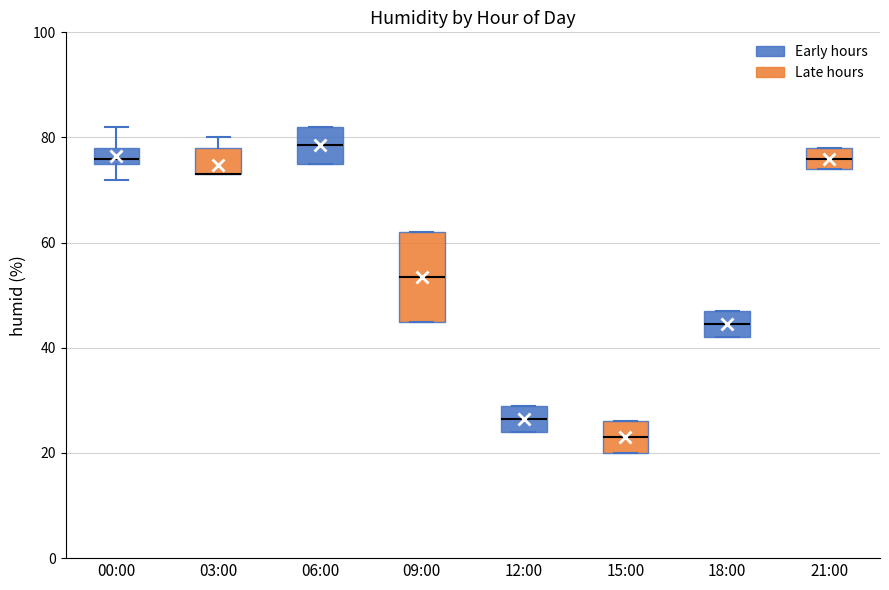

Where does the median line of the box for 06:00 sit on the y-axis? The values are not printed on the chart, so give them approximately, as read against the axis.

78